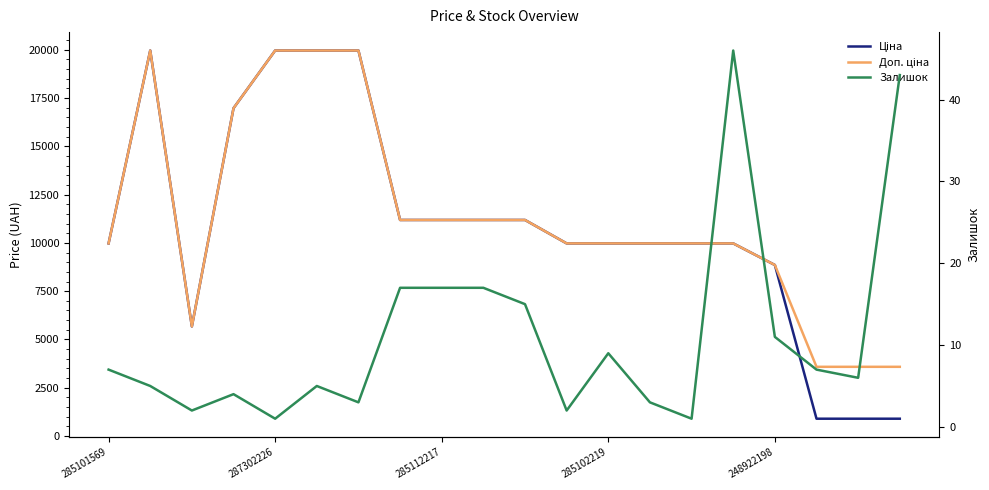

What is the sum of all Залишок values?

221.0